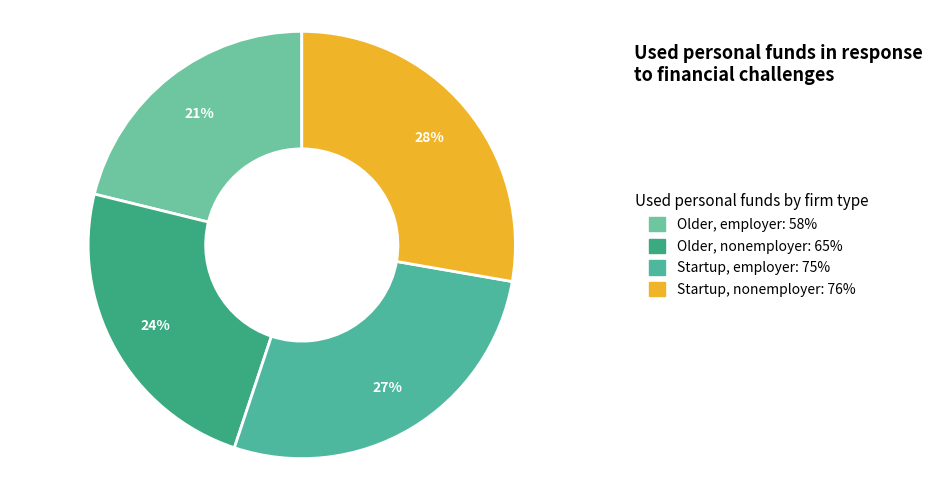

How many segments does this pie chart have?

4